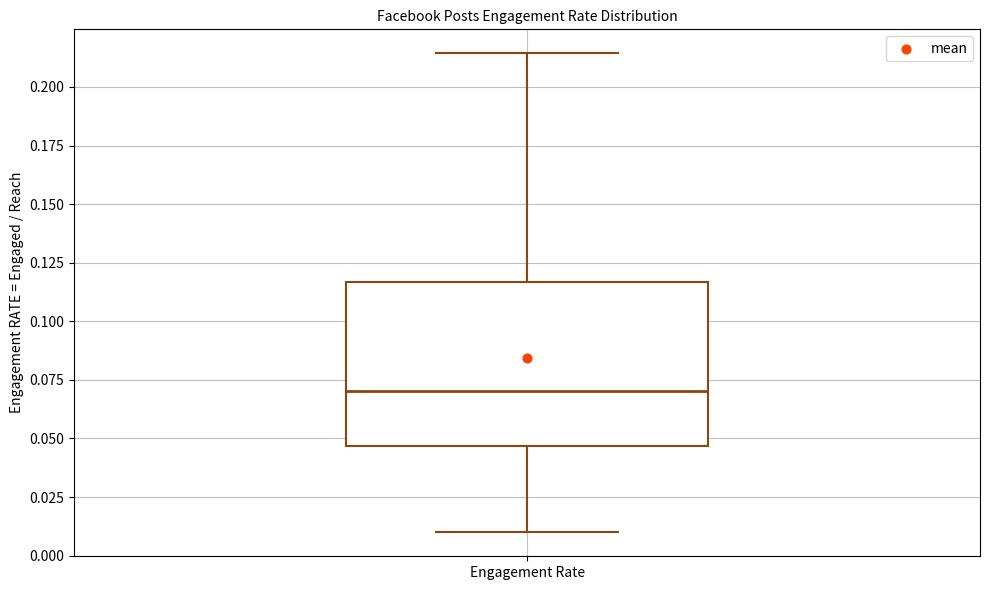

Transcribe this box plot: give where the median line is, the range the box spans, and where the two whiskers end, as read against the y-axis. The values are not printed on the chart, so give them approximately, as read against the axis.

median 0.070, box 0.045 to 0.115, whiskers 0.010 to 0.215